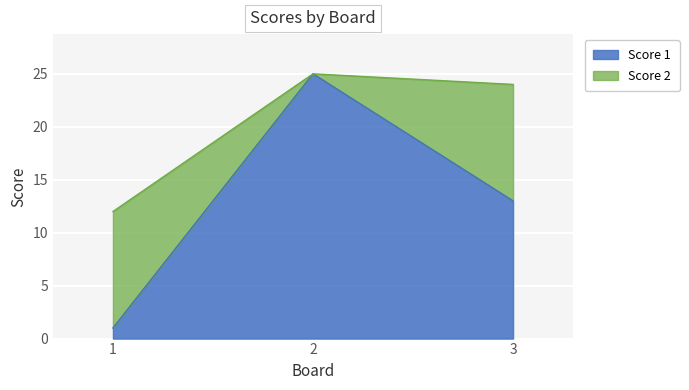

Between 2 and 3, which is larger?

2